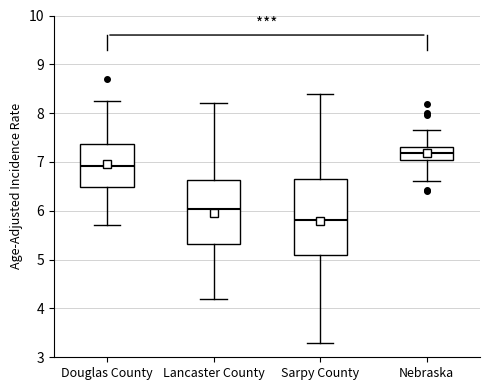

Comparing the boxes themselves (not the whiskers), which one is the tallest?

Sarpy County